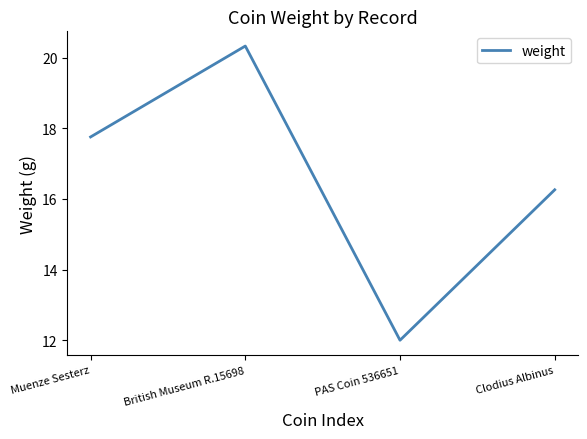

What is the minimum value shown in the chart?

12.0